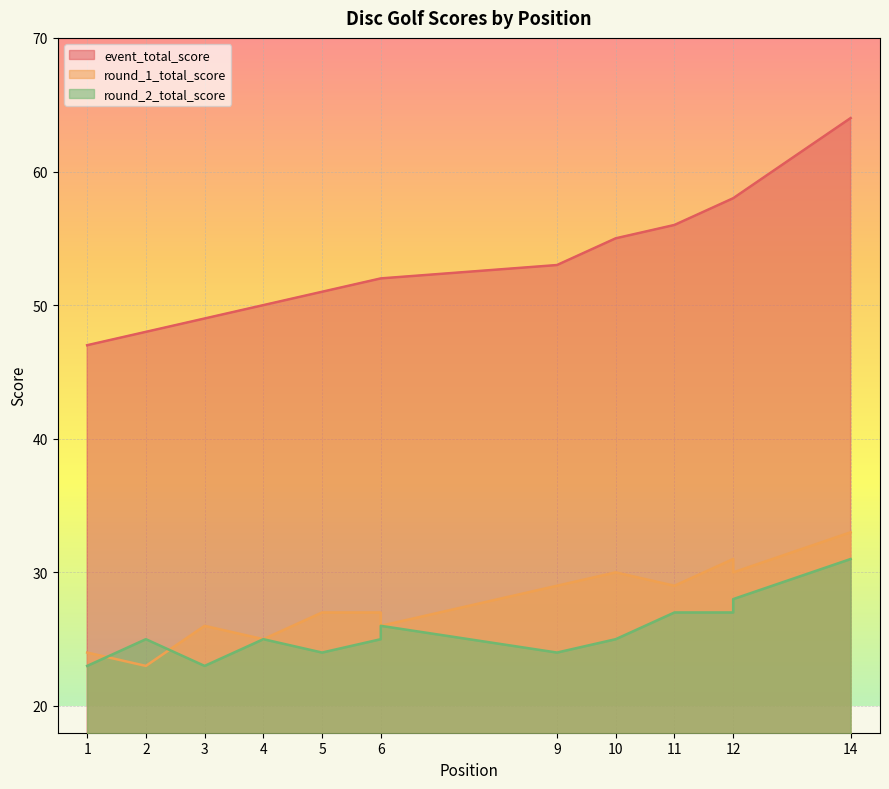

What is the value of the round_2_total_score point at the 5th from the left?

24